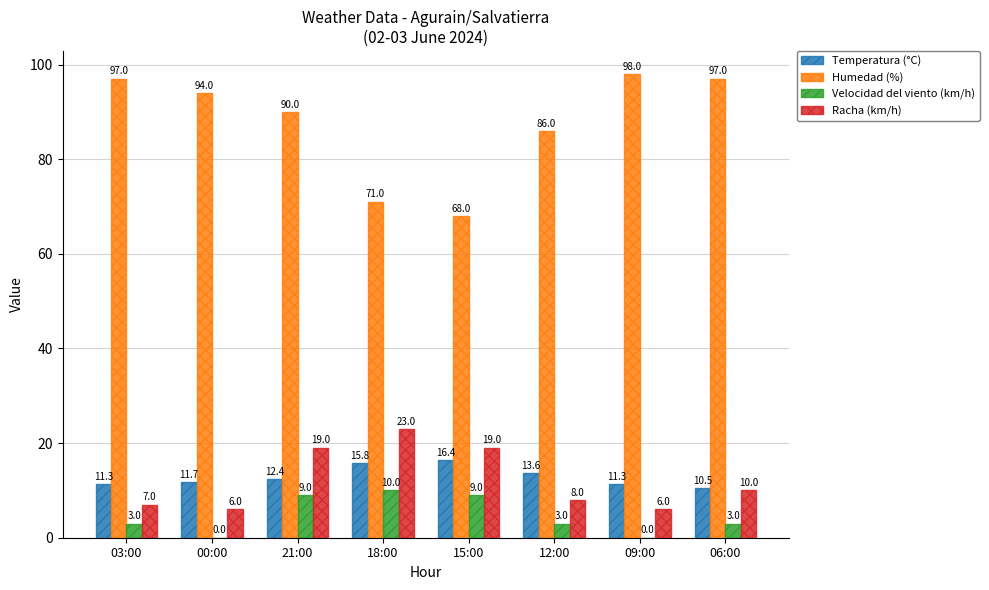

At which label does Racha (km/h) first exceed 10?

21:00